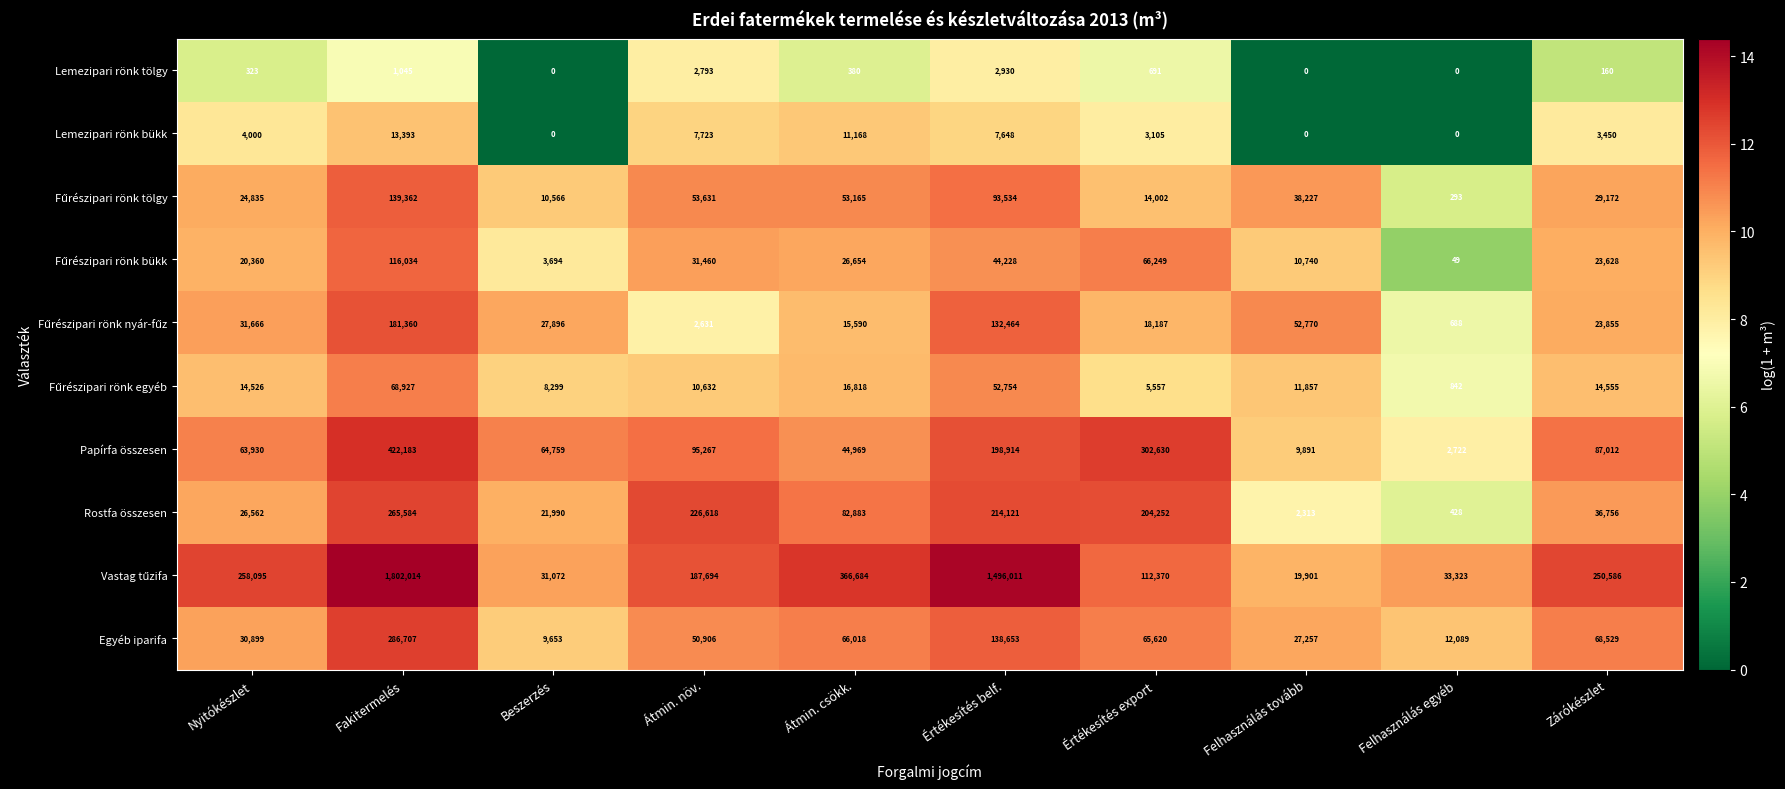

What is the average value of the Lemezipari rönk tölgy series?

832